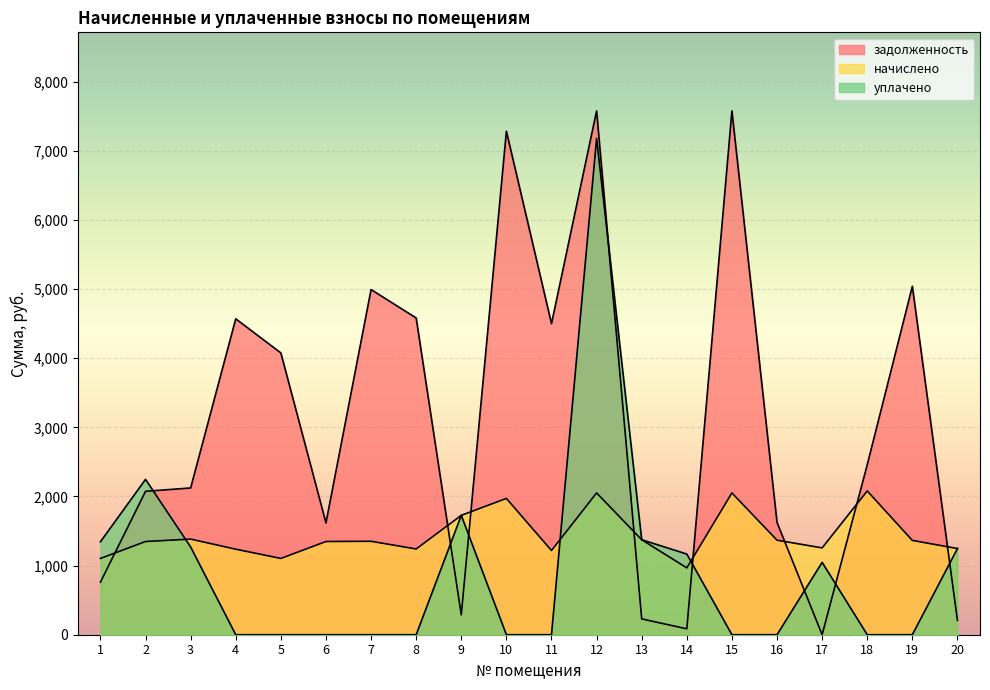

Which series has the largest total across all categories?

задолженность